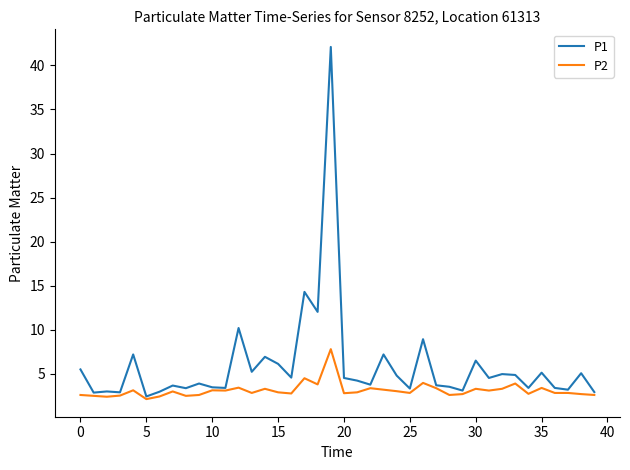

What is the lowest value of the P1 series?

2.4